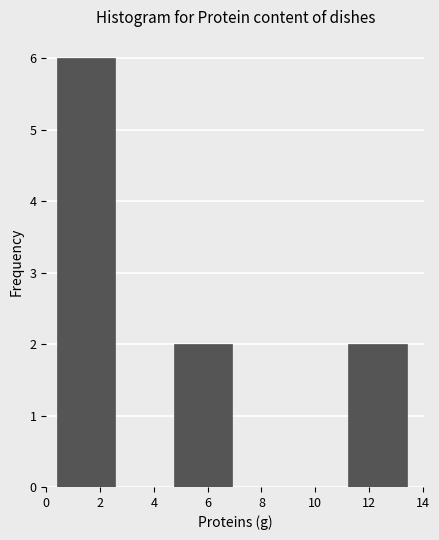

What is the height of the bar covering 11.2 to 13.4 on the x-axis? Neither the bar edges nor the heights are printed on the chart, so give them approximately, as read against the axes.

2